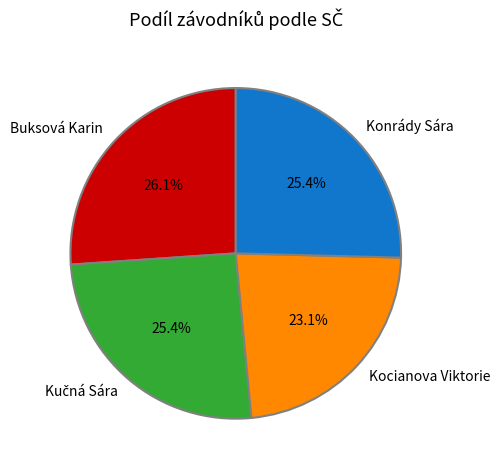

Count the number of slices in the pie.

4